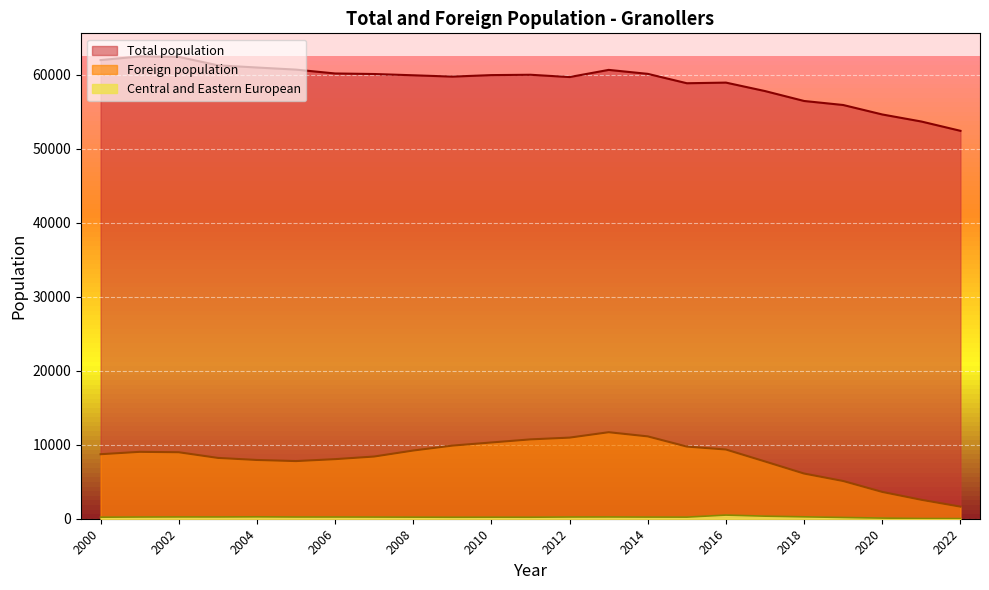

How many interior local valleys does the Central and Eastern European series have?

4